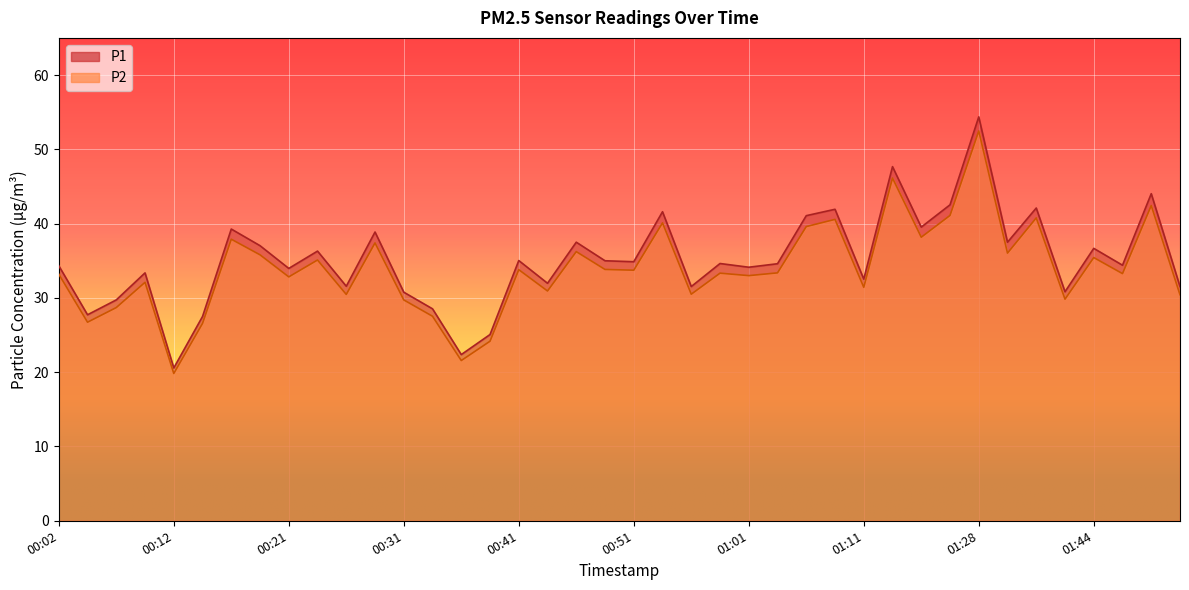

Is the value of P1 at 01:09 greater than the value of P2 at 01:44?

Yes